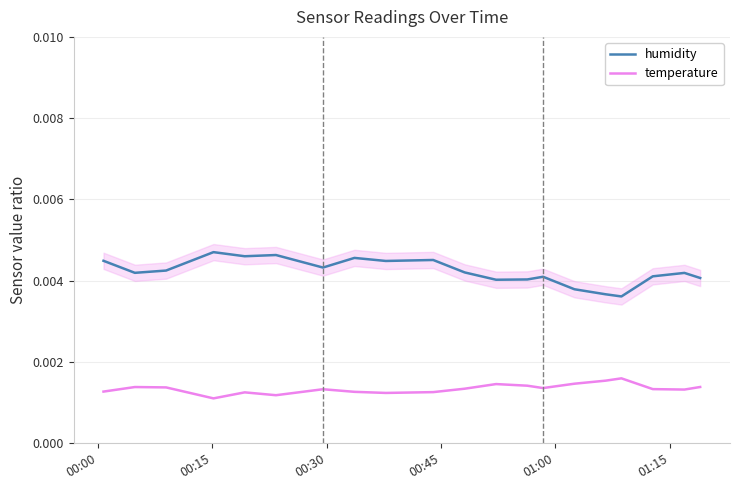

True or false: humidity and temperature cross at least once.

False